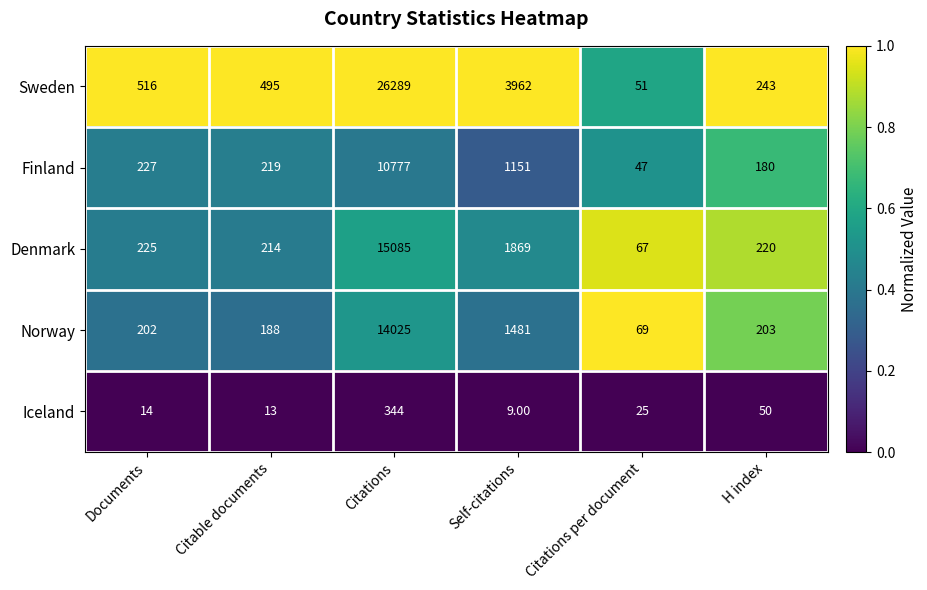

Between Citations and Citations per document, which series saw the biggest shift?

Sweden